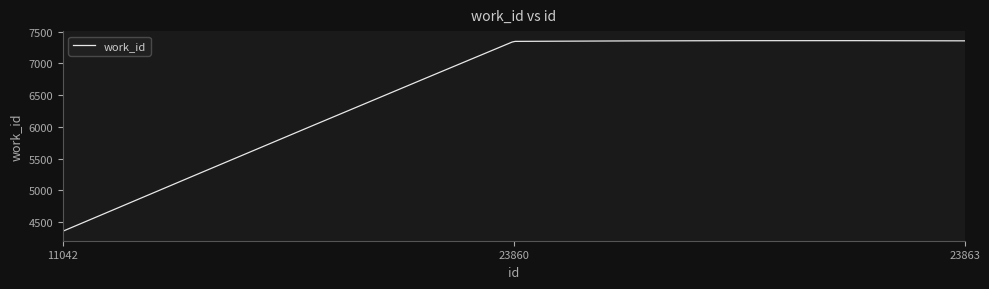

What is the difference between the maximum and minimum values?

3001.8